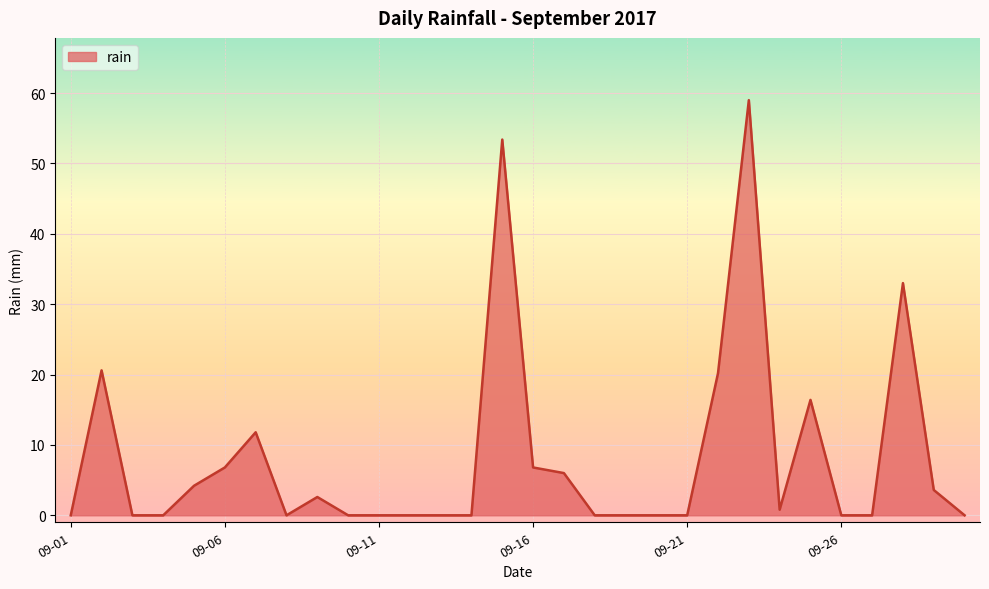

What is the difference between the second highest and minimum values?

53.4